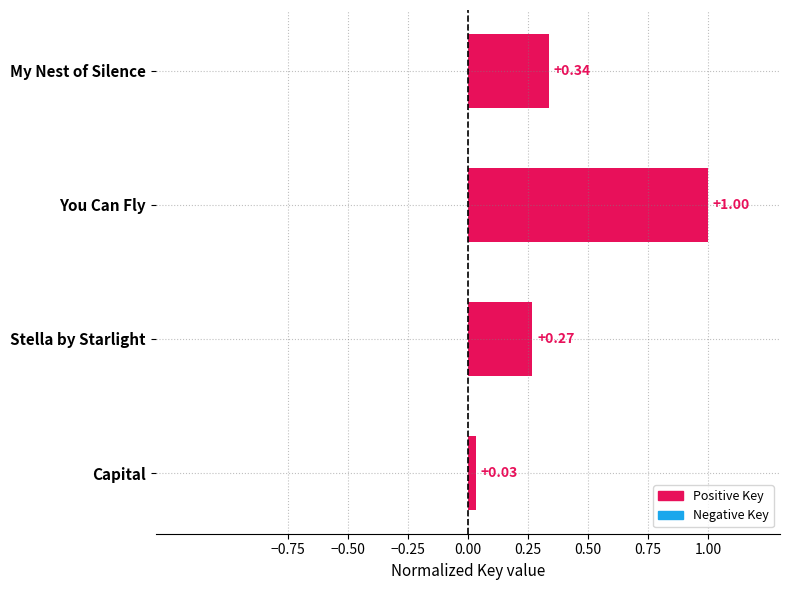

Are the bars horizontal?

Yes